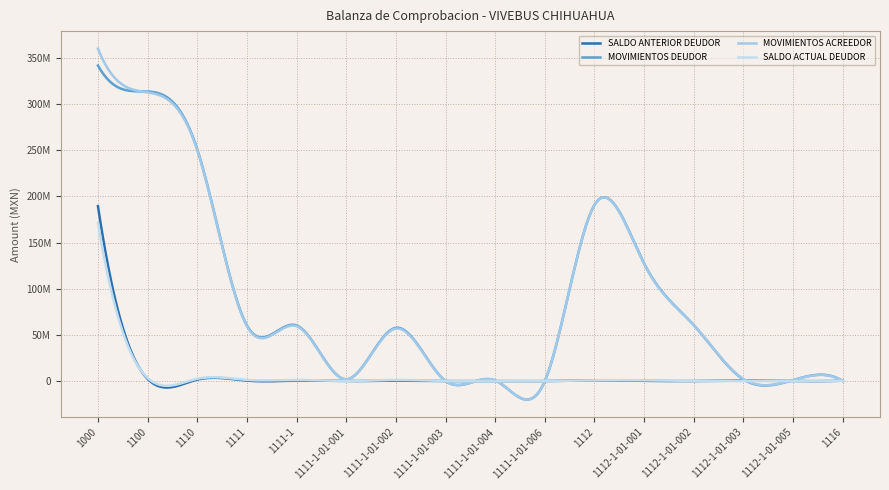

Does the chart display data point markers on the line(s)?

No